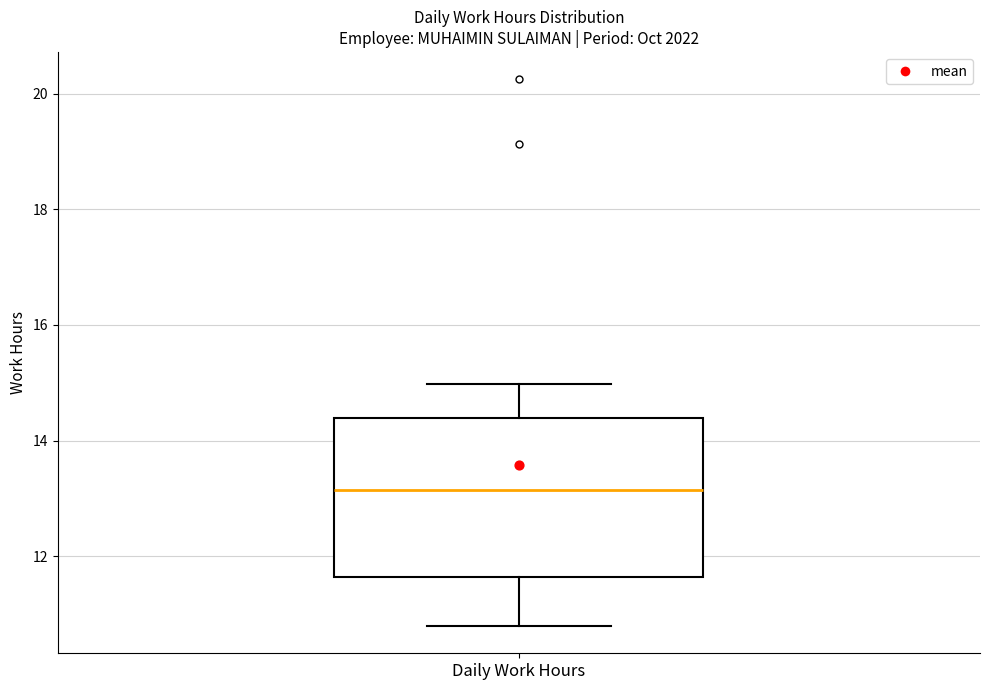

Transcribe this box plot: give where the median line is, the range the box spans, and where the two whiskers end, as read against the y-axis. The values are not printed on the chart, so give them approximately, as read against the axis.

median 13.2, box 11.6 to 14.4, whiskers 10.8 to 15.0